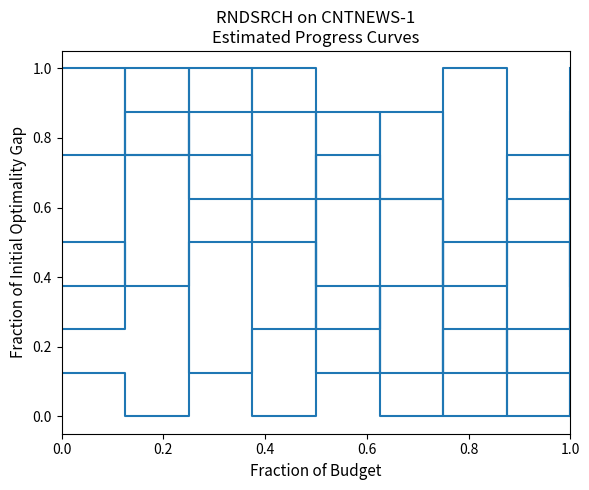

How many lines are shown in the chart?

6